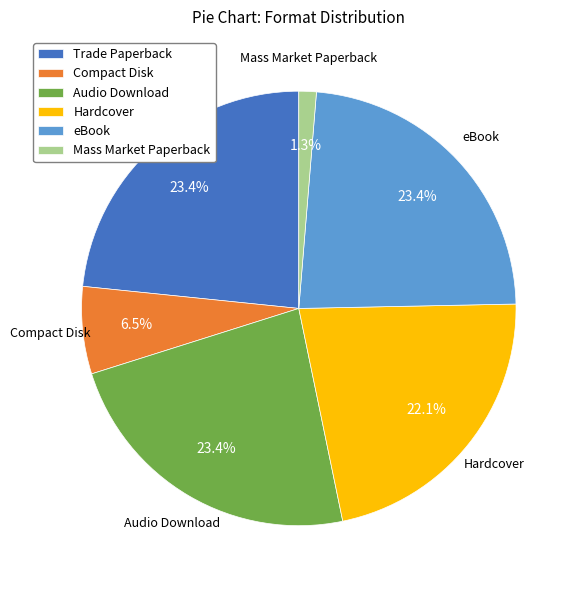

Which has a higher value, Compact Disk or Mass Market Paperback?

Compact Disk